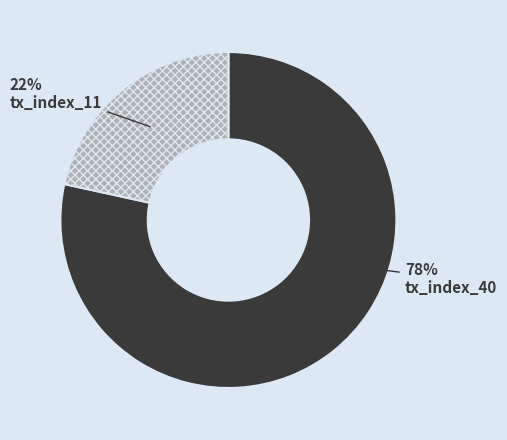

To the nearest percent, what is the combined percentage of tx_index_40 and tx_index_11?

100%